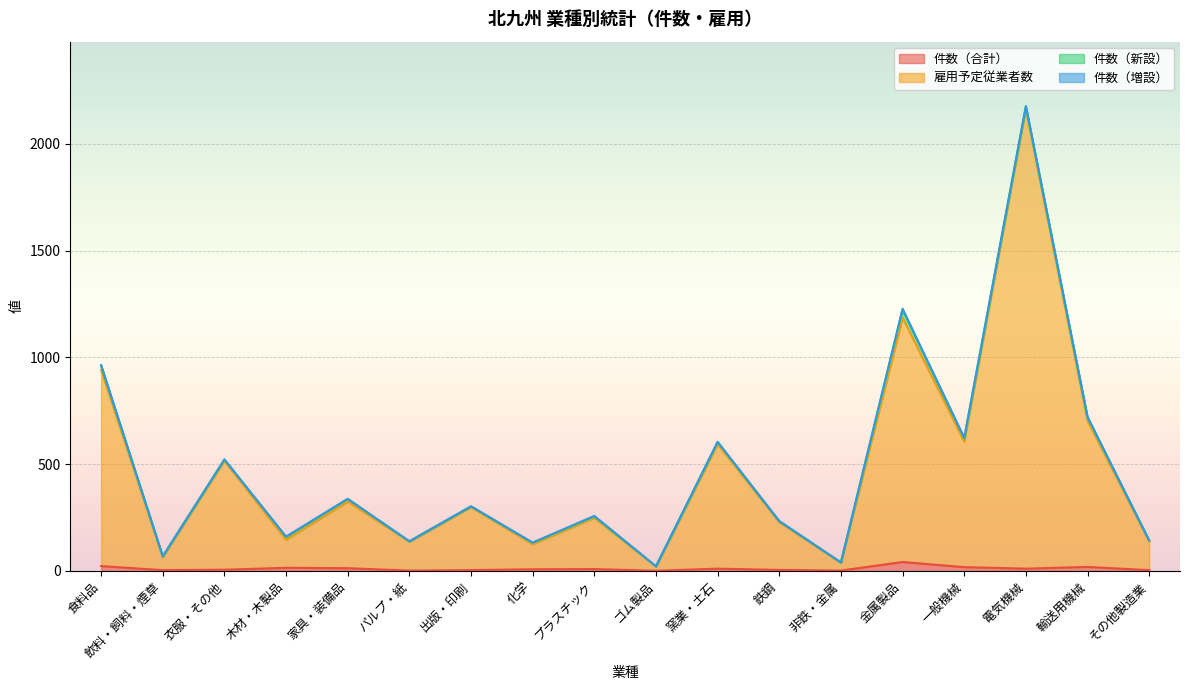

What position from the left is 非鉄・金属?

13